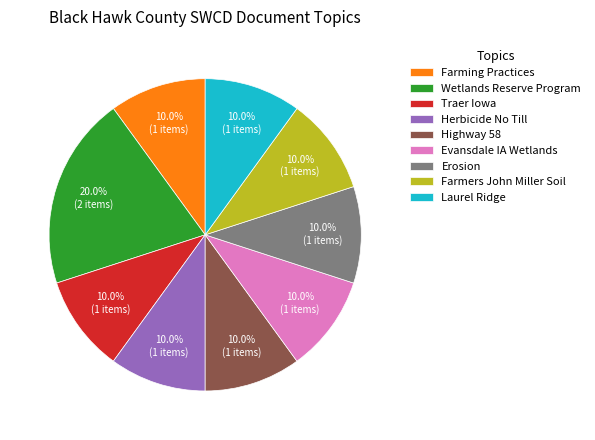

To the nearest percent, what is the combined percentage of Evansdale IA Wetlands and Laurel Ridge?

20%